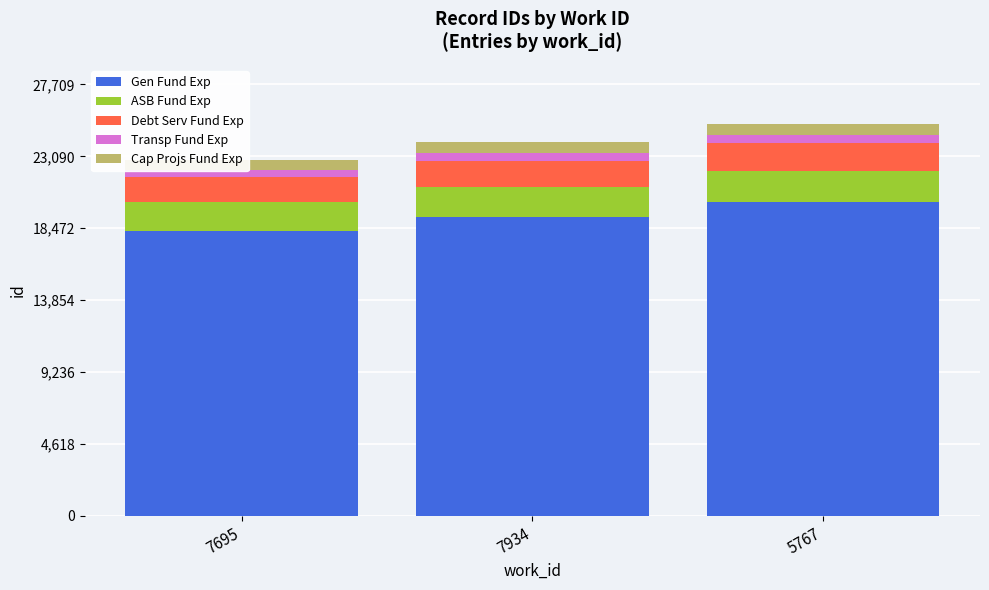

How many bars are there in each group?

5